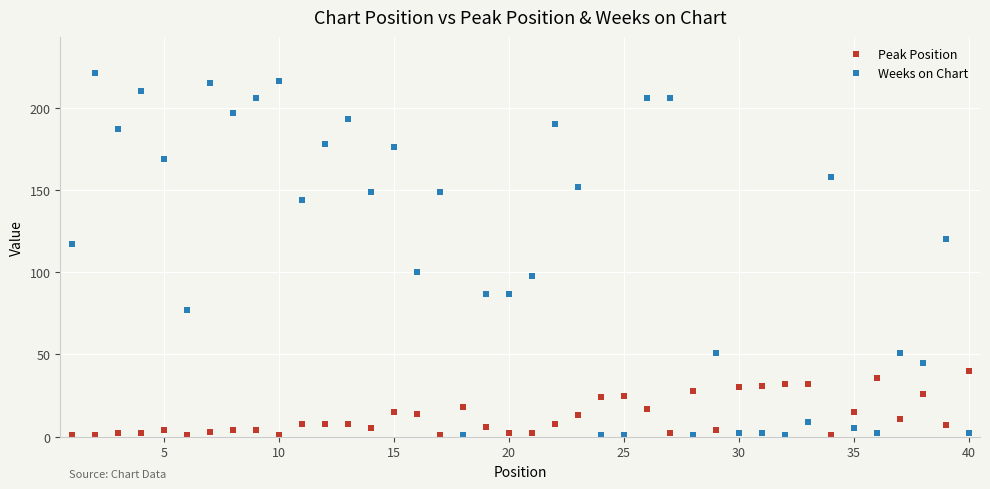

How many values in the Weeks on Chart series are below 120?

20